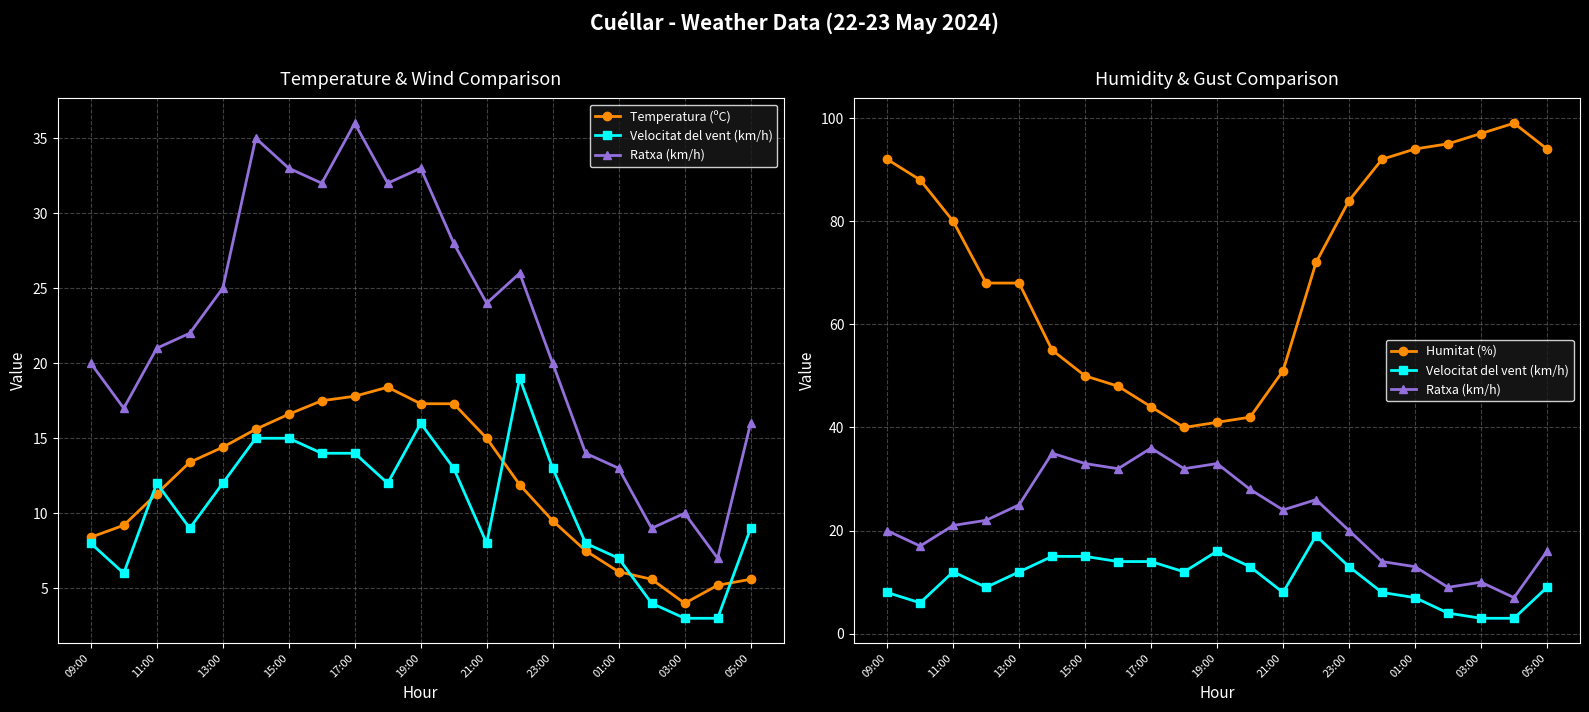

Where is the first local maximum for Humitat (%)?

19